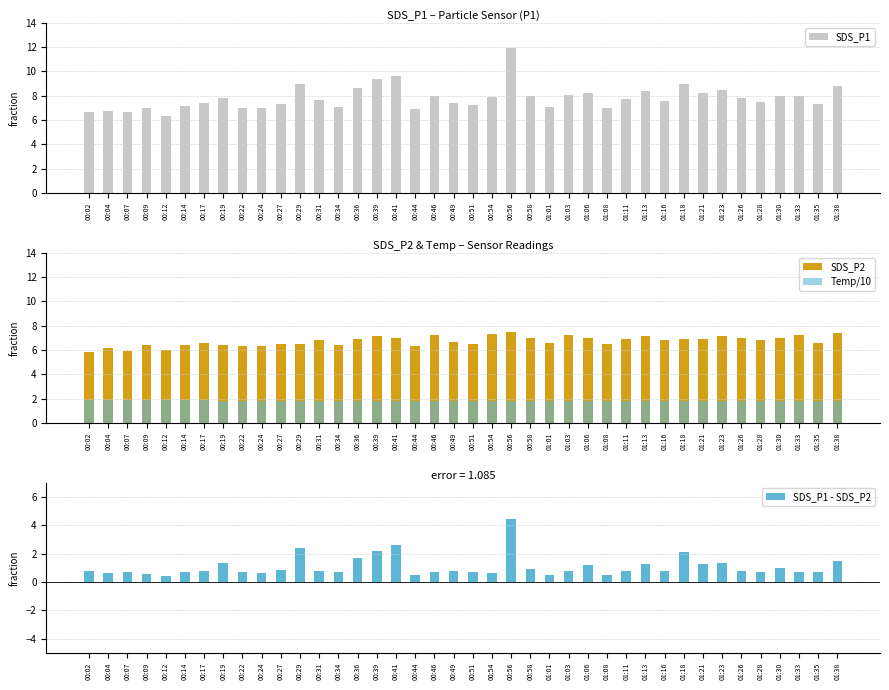

Rank the categories by Temp/10 value from highest to lowest.

00:02, 00:04, 00:07, 00:09, 00:12, 00:14, 00:17, 00:19, 00:22, 00:24, 00:27, 00:29, 00:31, 00:34, 00:36, 00:39, 00:41, 00:44, 00:46, 00:49, 00:51, 00:54, 00:56, 00:58, 01:01, 01:03, 01:06, 01:08, 01:11, 01:13, 01:16, 01:18, 01:21, 01:23, 01:26, 01:28, 01:30, 01:33, 01:35, 01:38